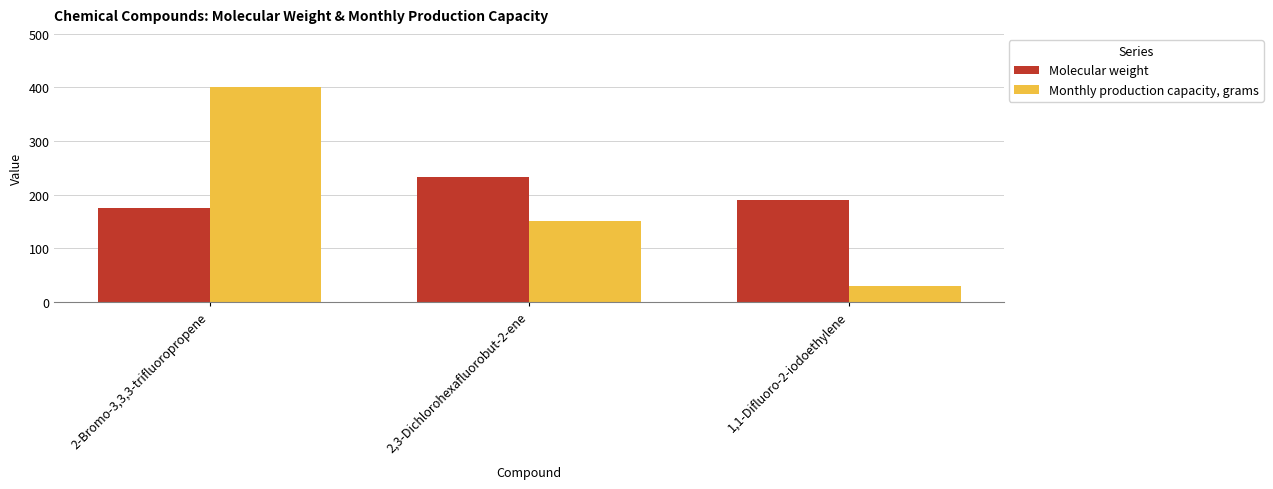

What is the sum of all Molecular weight values?

597.8